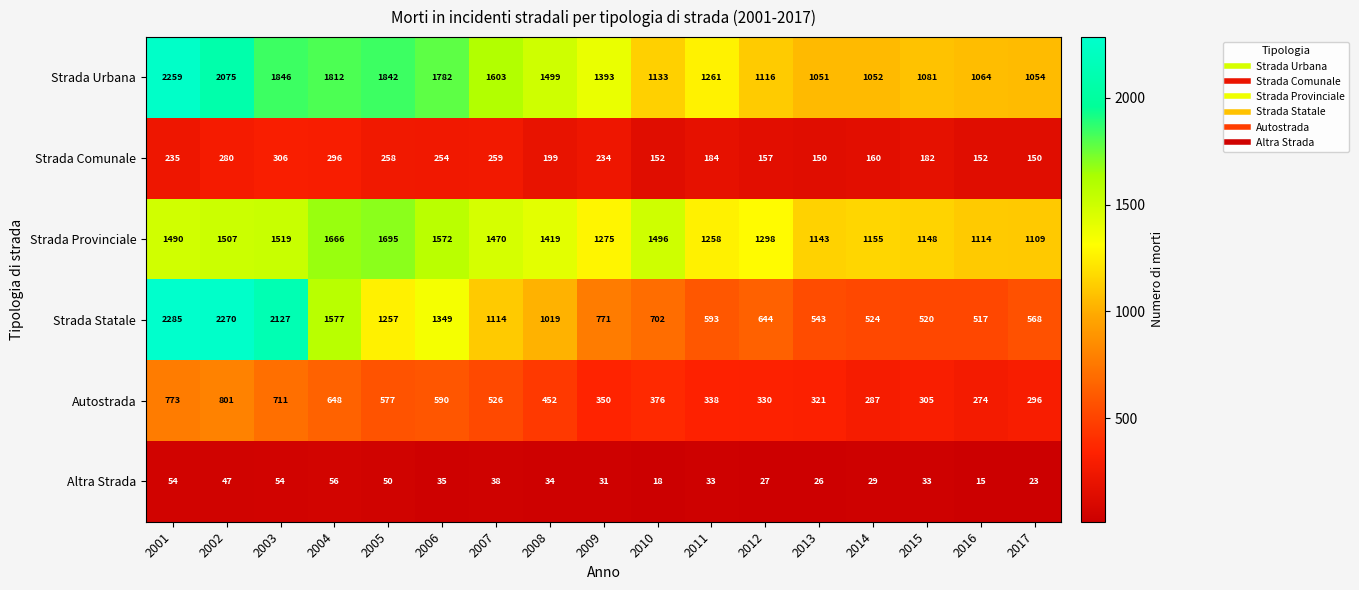

At which category is the sum across all series the highest?

2001